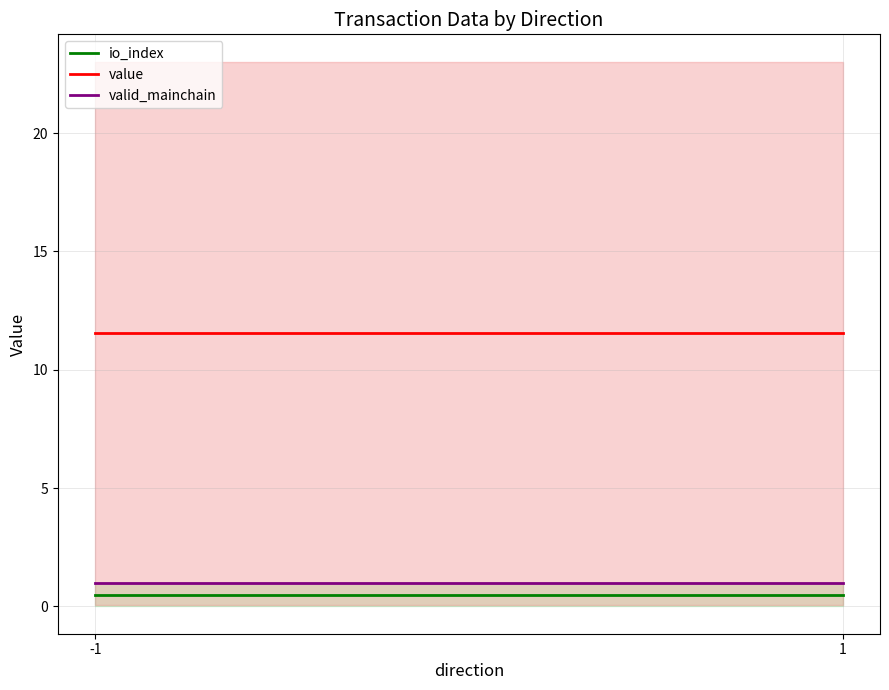

Is it true that value equals 11.5 at -1?

True